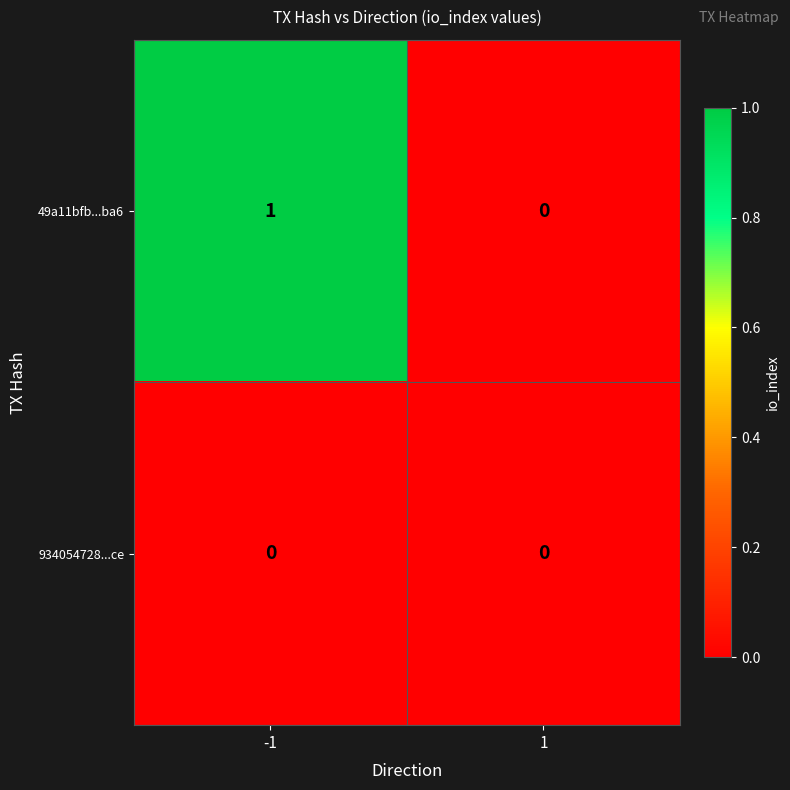

Which series has the largest total across all categories?

49a11bfb...ba6